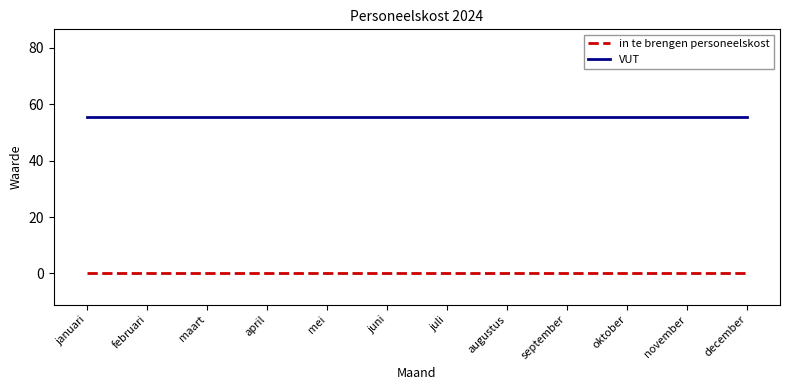

Reading left to right, transcribe all the data shown in this chart.

in te brengen personeelskost: januari=0.0	februari=0.0	maart=0.0	april=0.0	mei=0.0	juni=0.0	juli=0.0	augustus=0.0	september=0.0	oktober=0.0	november=0.0	december=0.0
VUT: januari=55.5	februari=55.5	maart=55.5	april=55.5	mei=55.5	juni=55.5	juli=55.5	augustus=55.5	september=55.5	oktober=55.5	november=55.5	december=55.5